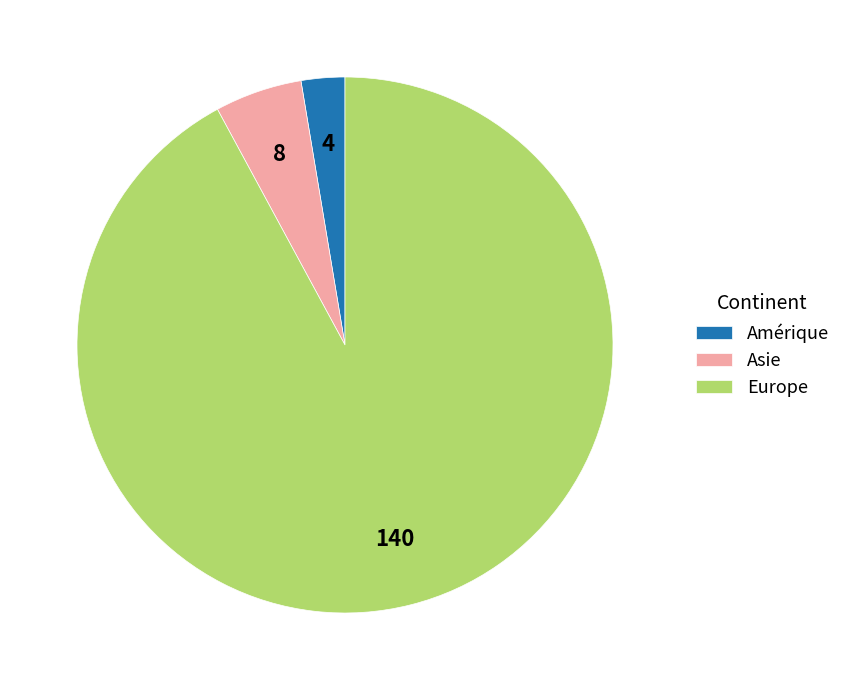

Between Europe and Amérique, which is larger?

Europe